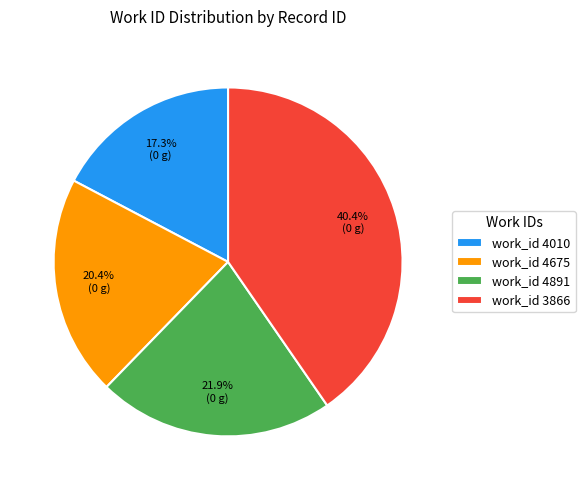

How many slices are in this pie chart?

4